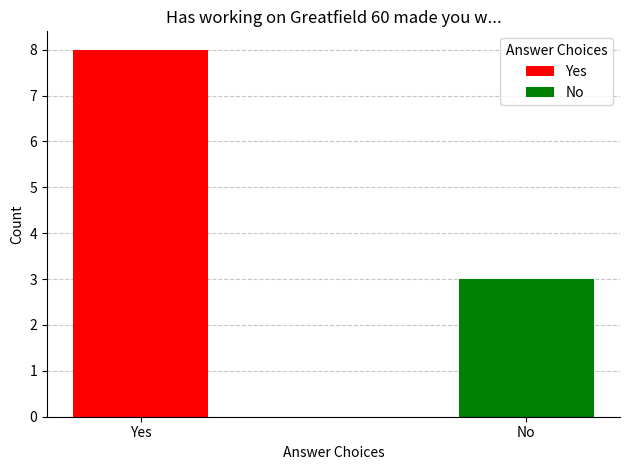

The chart shows a value of 3 at Yes. True or false?

False